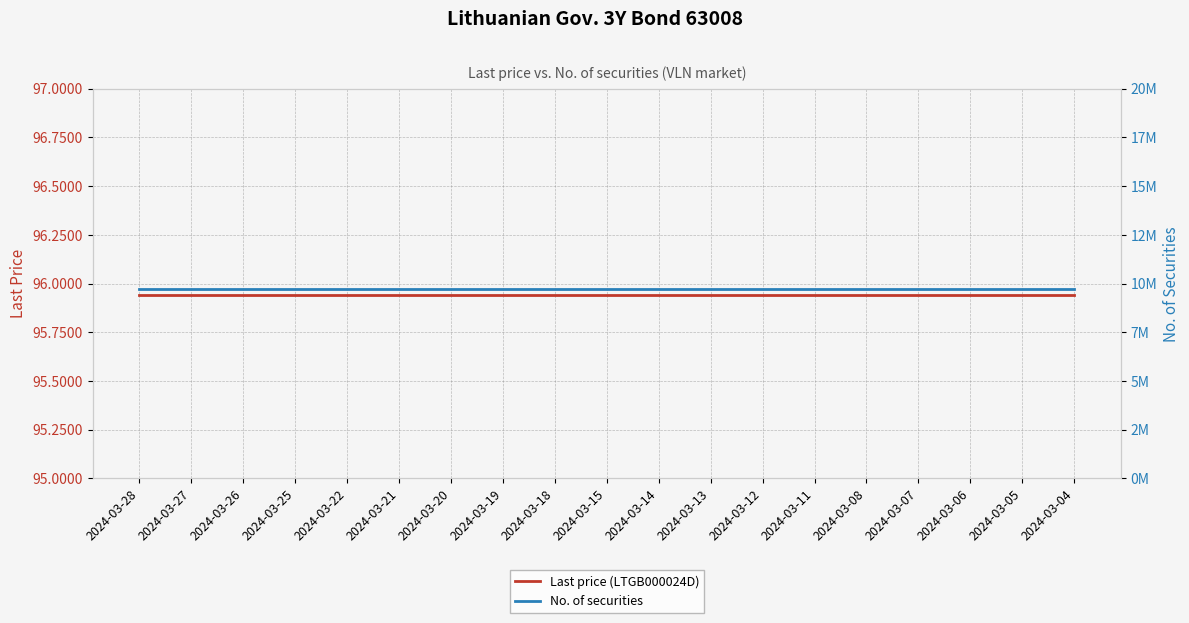

How many series are shown in this chart?

2